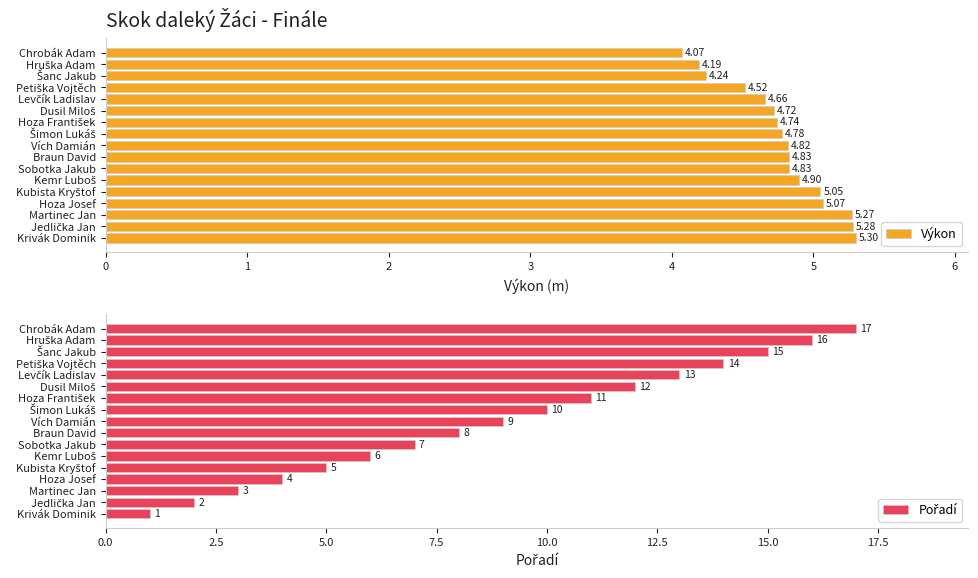

What is the difference between the second highest and minimum values in the Výkon series?

1.2